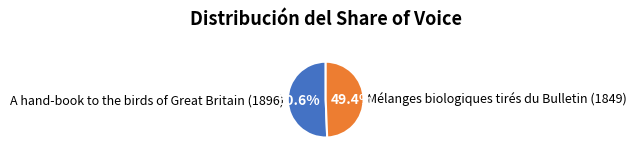

Is the sum of A hand-book to the birds of Great Britain (1896) and Mélanges biologiques tirés du Bulletin (1849) greater than half?

Yes